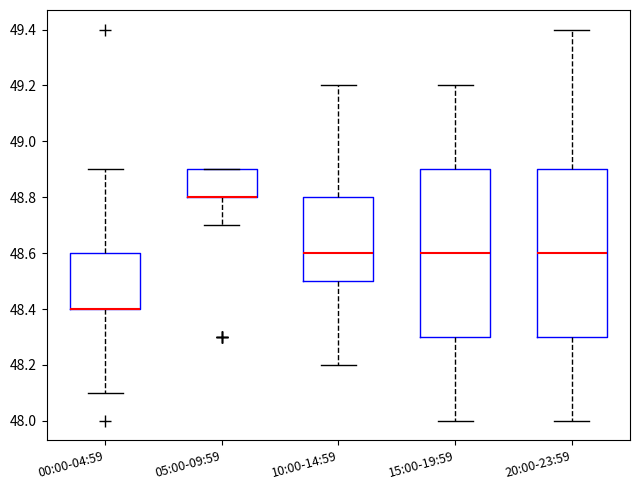

Reading left to right, read every box against the y-axis: the position of its median line, the range the box covers, and the ends of its whiskers. The values are not printed on the chart, so give them approximately, as read against the axis.

00:00-04:59: median 48.4 (drawn on the box's lower edge), box 48.4 to 48.6, whiskers 48.1 to 48.9
05:00-09:59: median 48.8 (drawn on the box's lower edge), box 48.8 to 48.9, whiskers 48.7 to 48.9
10:00-14:59: median 48.6, box 48.5 to 48.8, whiskers 48.2 to 49.2
15:00-19:59: median 48.6, box 48.3 to 48.9, whiskers 48.0 to 49.2
20:00-23:59: median 48.6, box 48.3 to 48.9, whiskers 48.0 to 49.4